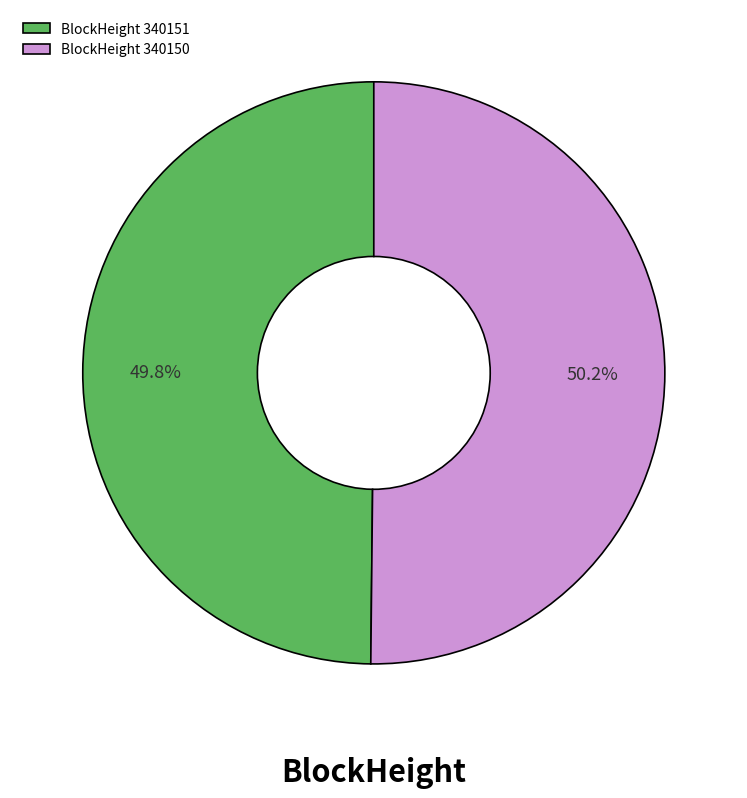

Is there any slice that represents more than half of the pie?

Yes